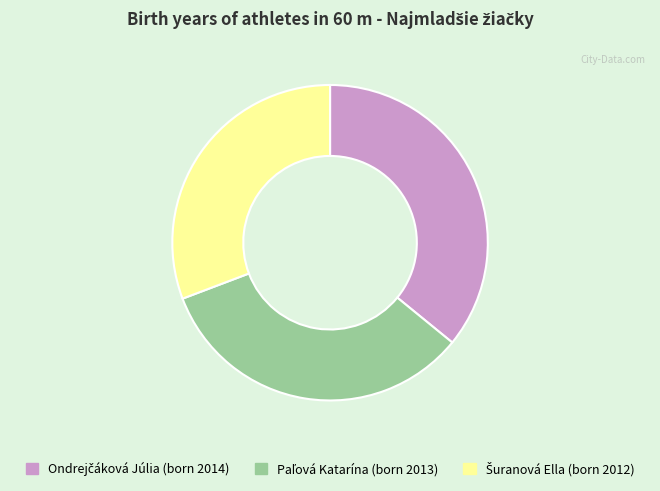

Is there any slice that represents more than half of the pie?

No